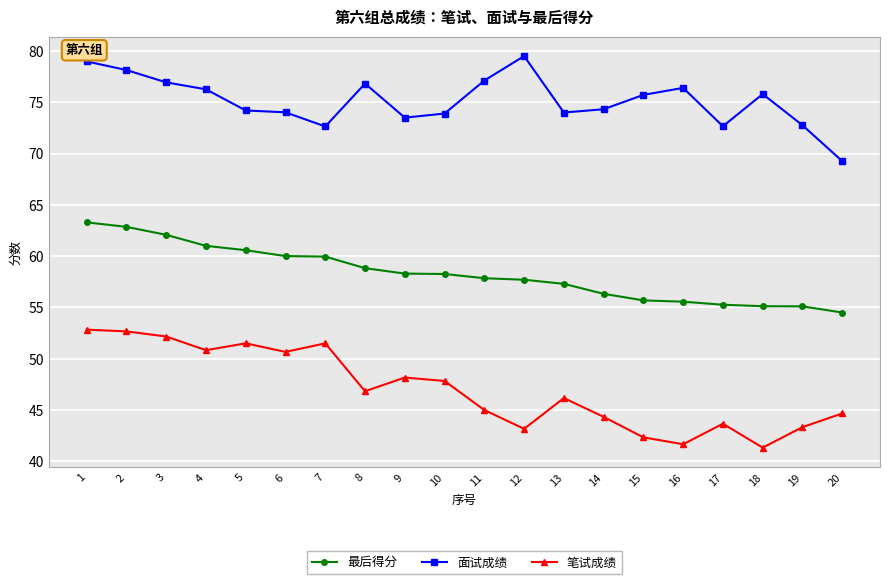

True or false: 最后得分 and 笔试成绩 cross at least once.

False